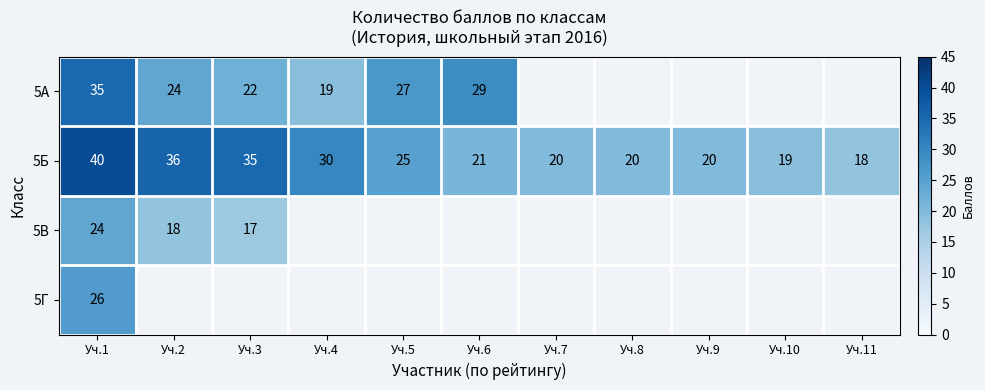

Is it true that 5А equals 13 at Уч.4?

False